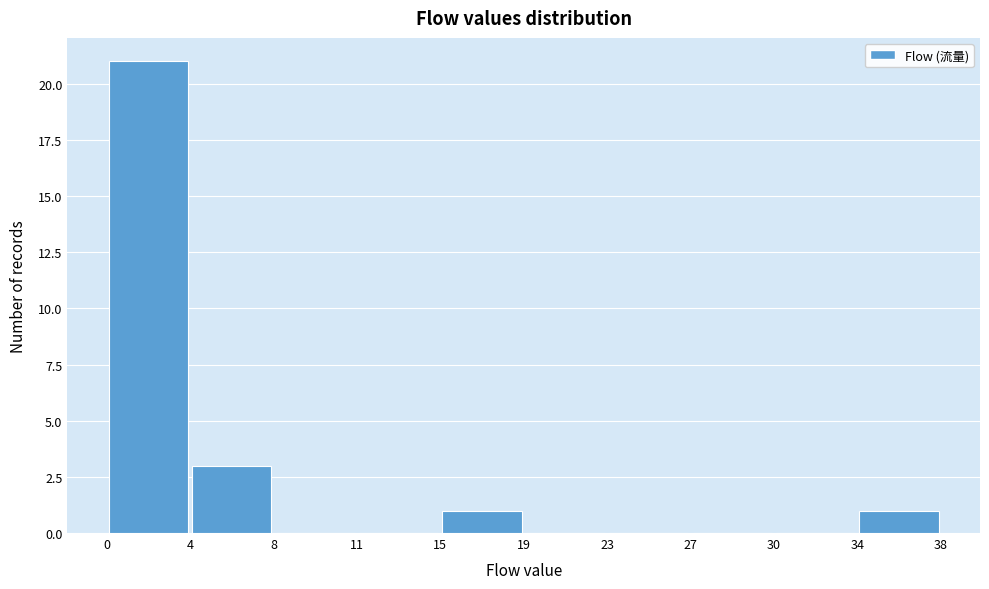

What is the height of the bar covering 4 to 8 on the x-axis? The values are not printed on the chart, so give them approximately, as read against the axis.

3